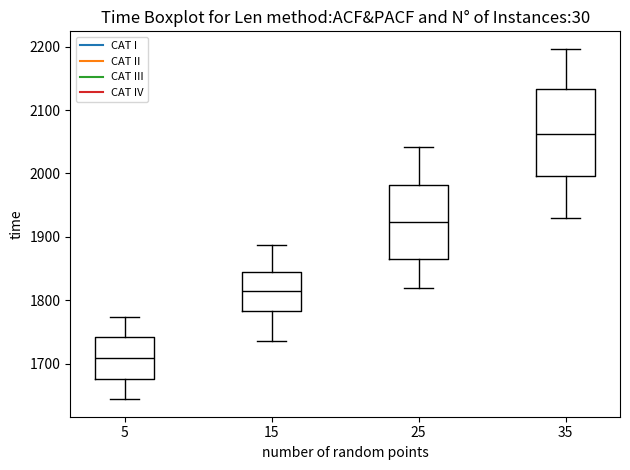

Which box is the tallest, from its lower edge to its upper edge?

35